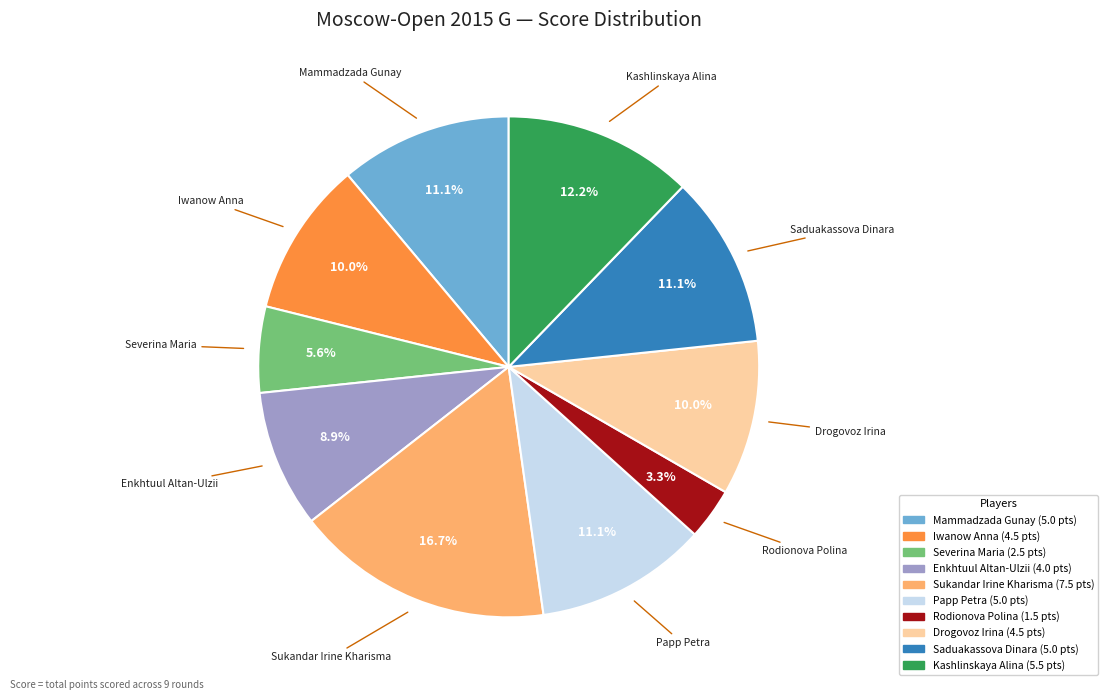

To the nearest percent, what is the average slice percentage?

10%